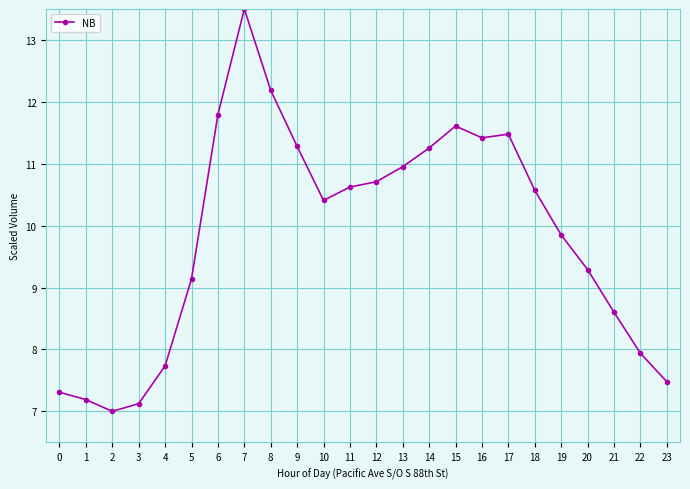

What is the difference between the second highest and second lowest values?

5.1